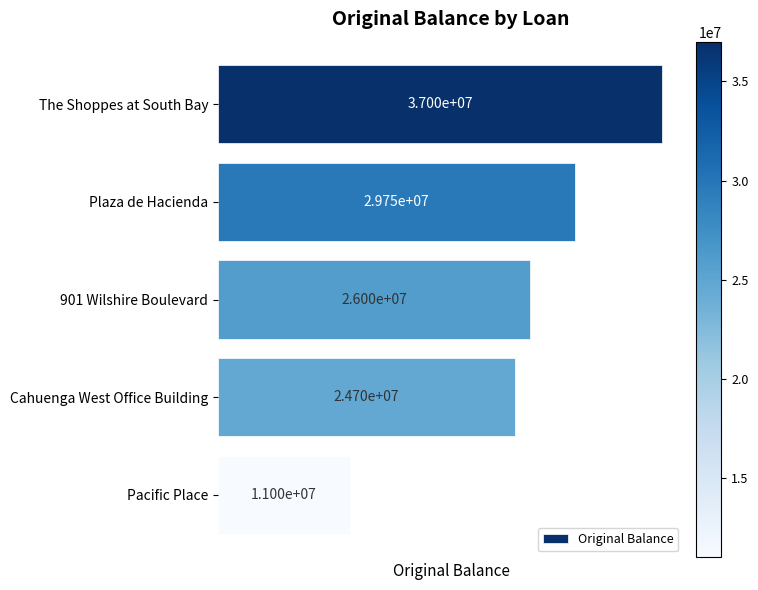

What is the difference between the second highest and minimum values?

18750000